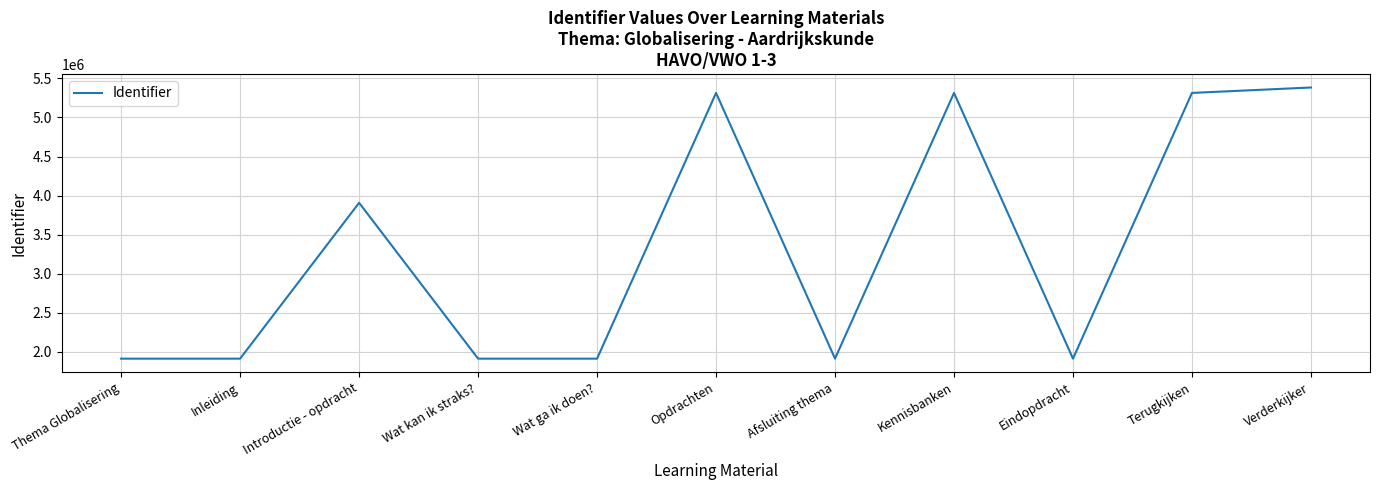

How many values are below 1912646?

5